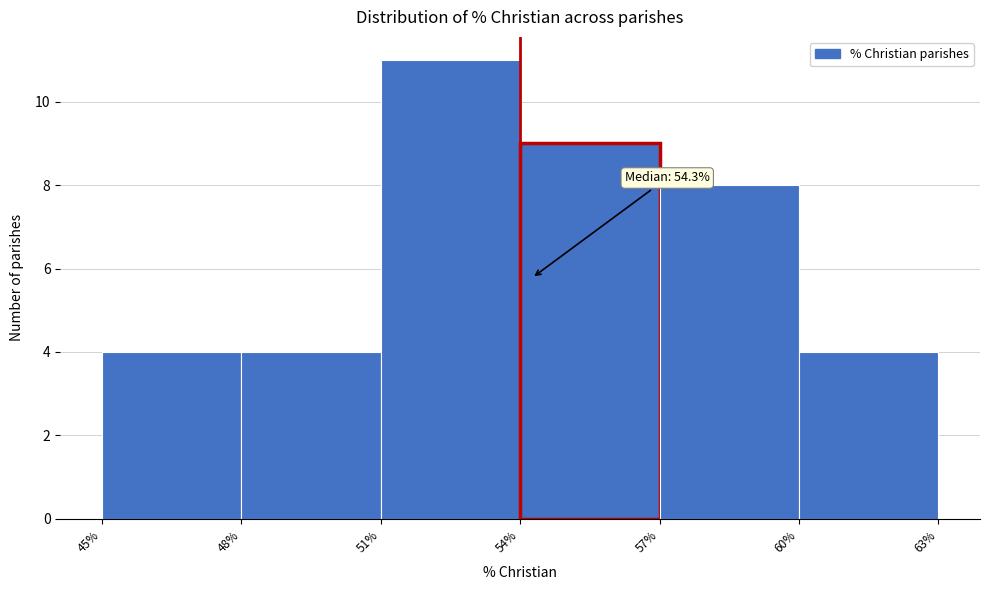

Over which range of the x-axis is the bar tallest?

51% to 54%